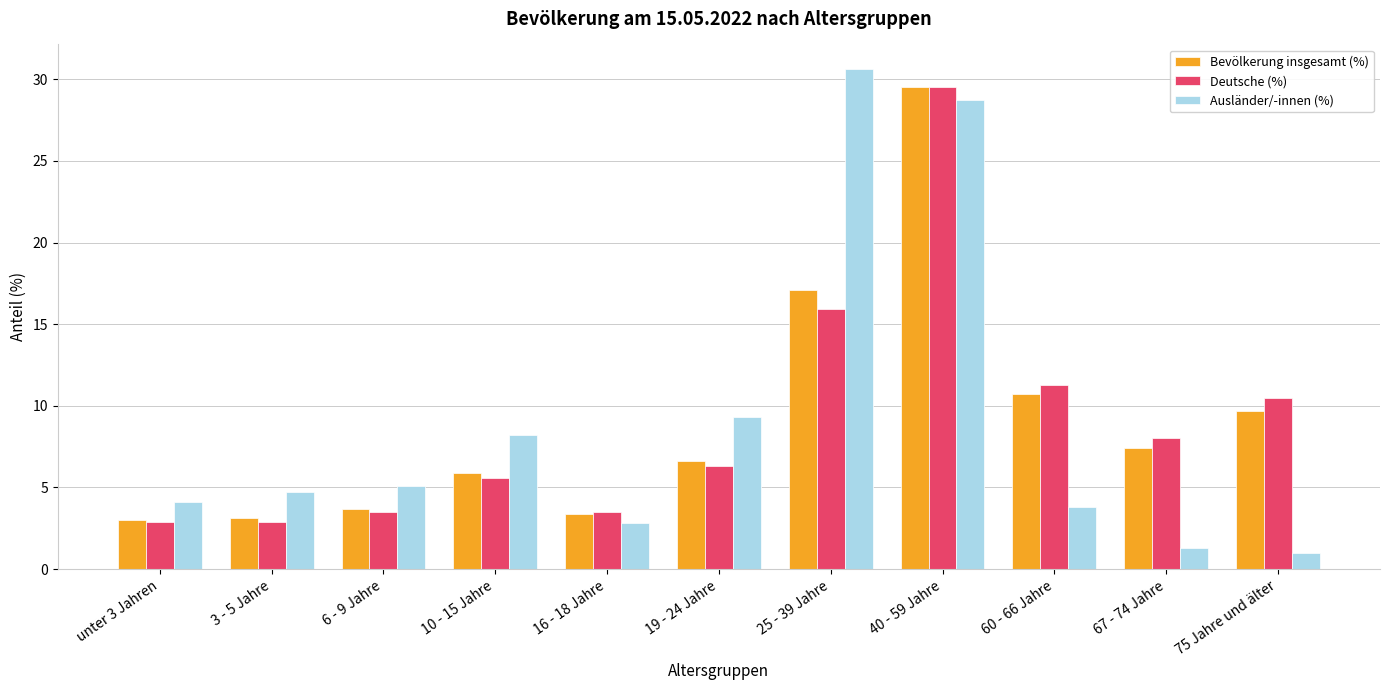

At which category is the sum across all series the highest?

40 - 59 Jahre